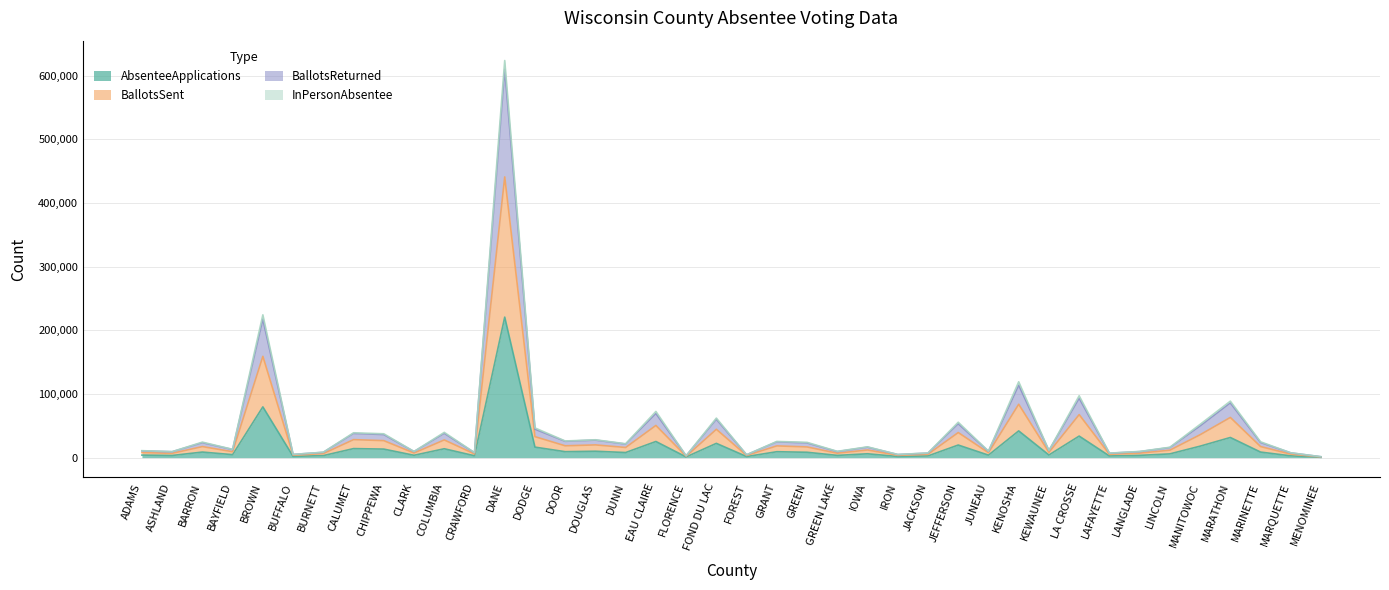

True or false: AbsenteeApplications has a value of 8712 at BARRON.

True